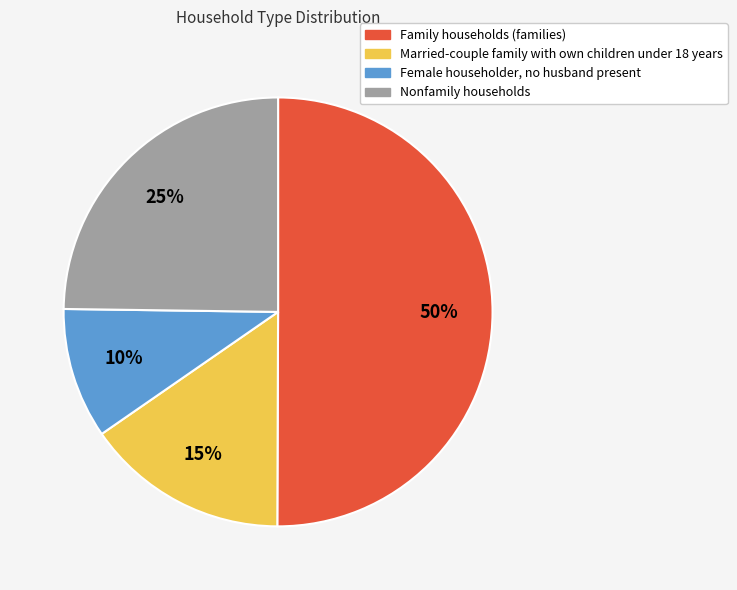

What is the majority slice?

Family households (families)